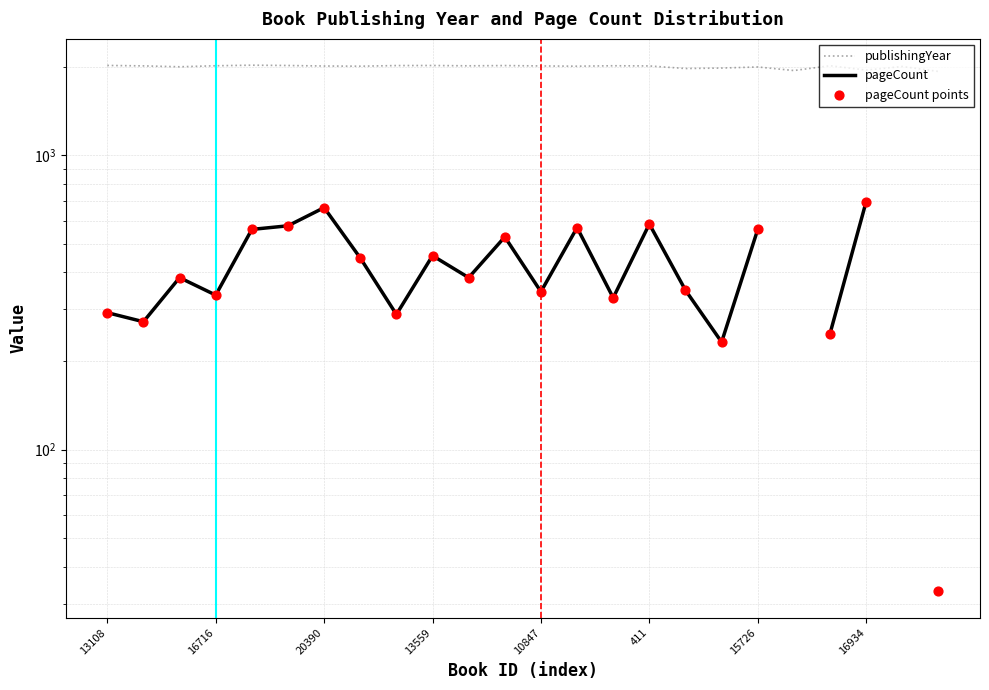

What is the ratio of the value at 3237 to the value at 277?

1.0